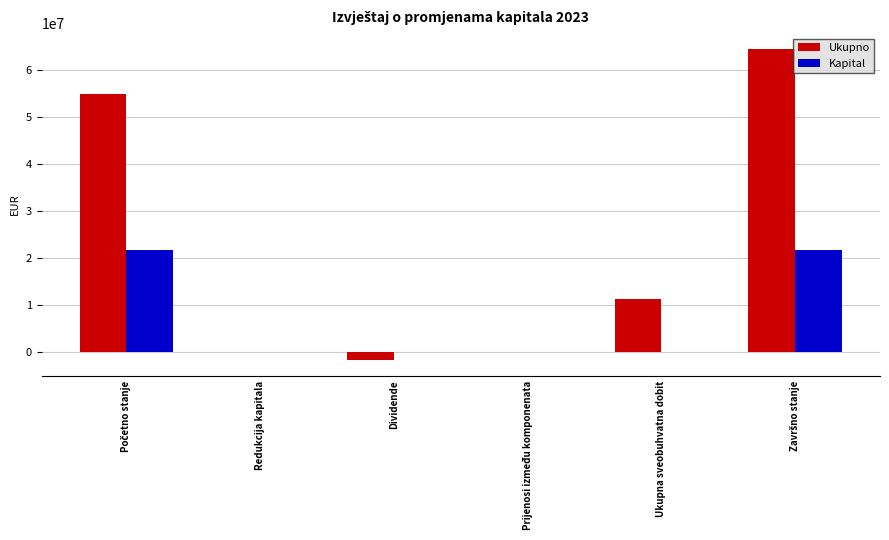

What is the highest value of the Ukupno series?

64536301